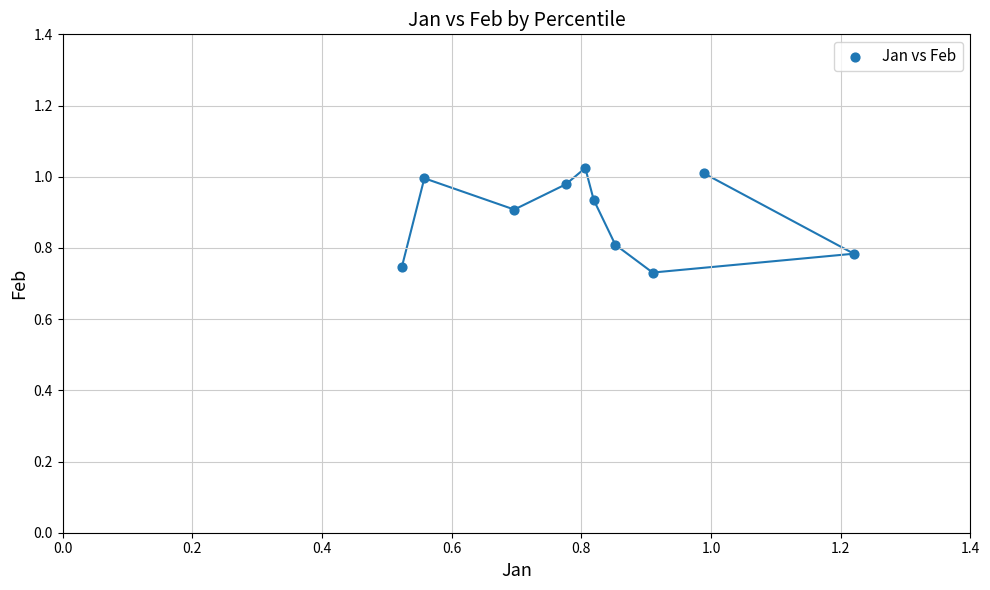

What is the range of Y values (max minus min)?

0.3